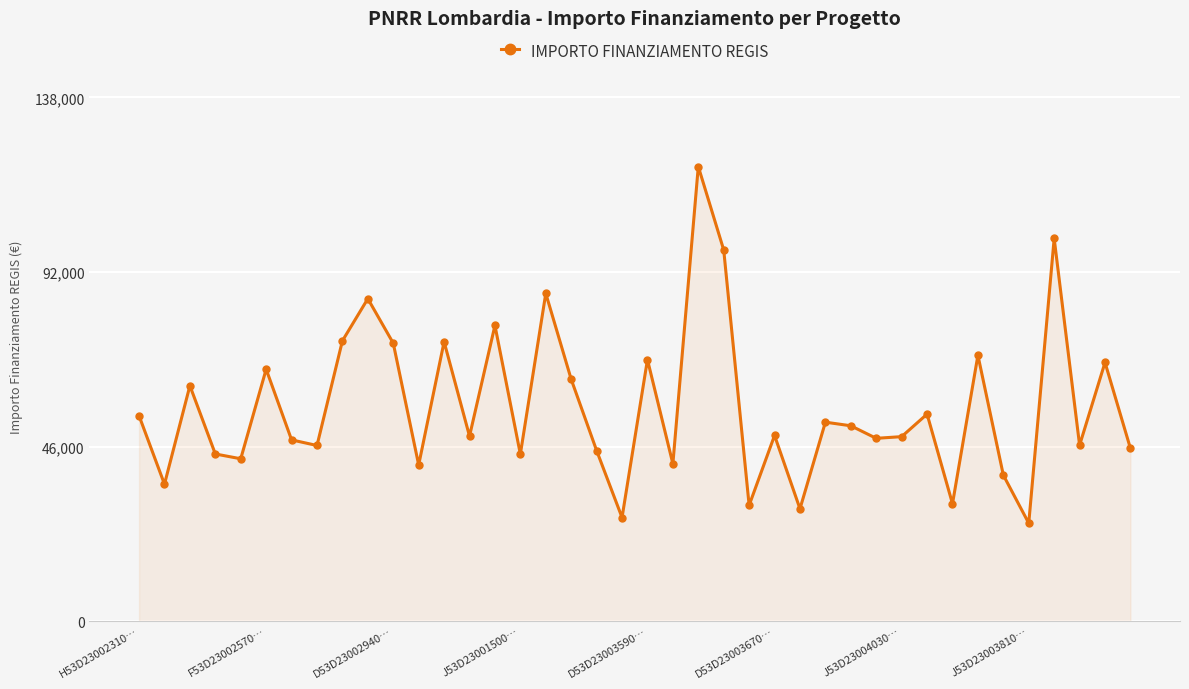

What is the difference between the maximum and minimum values?

93941.0